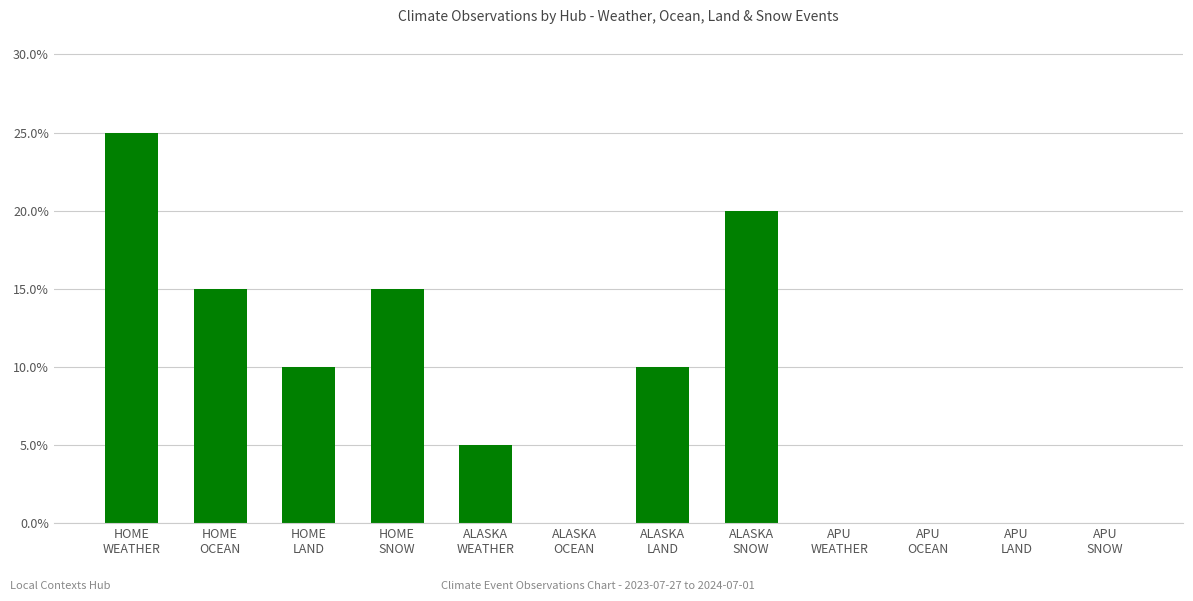

What is the difference between the maximum and second lowest values?

0.2